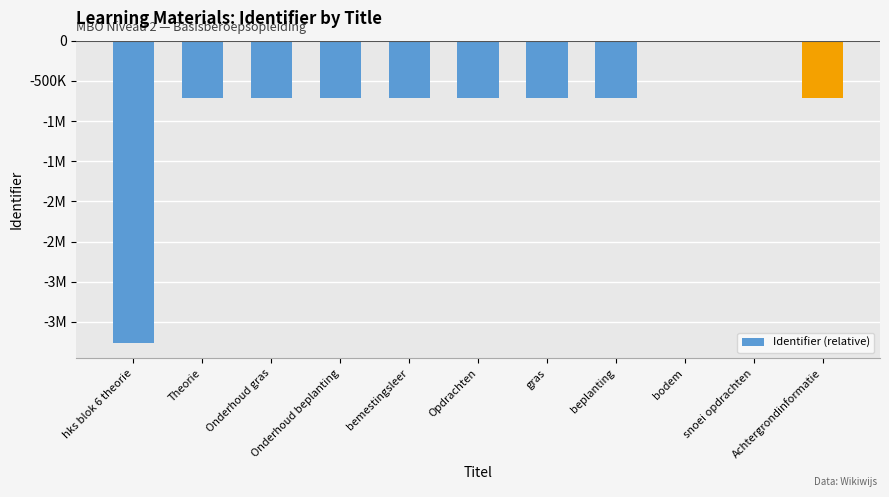

Are the bars horizontal?

No